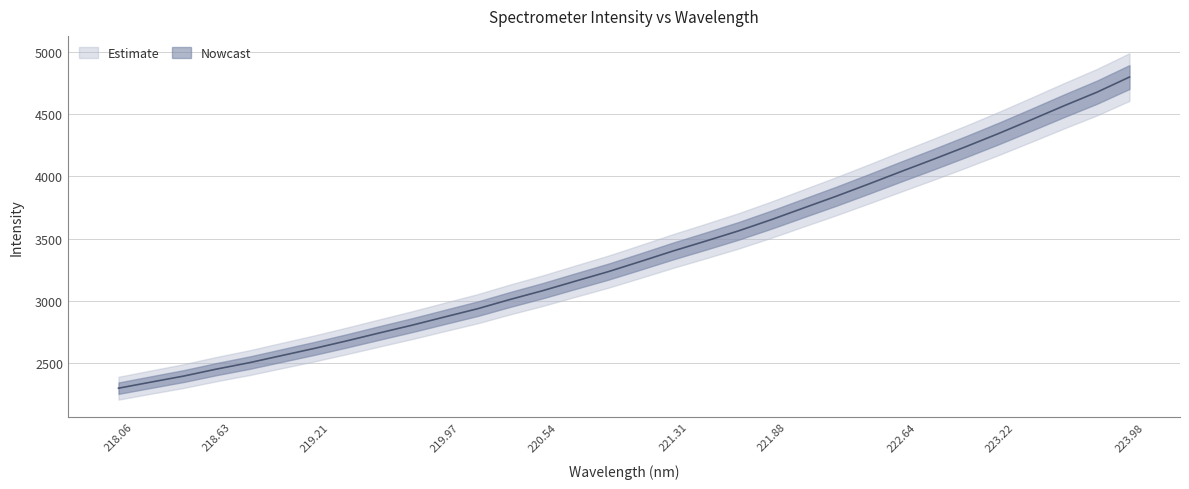

Which category has the lowest value across all series?

218.06